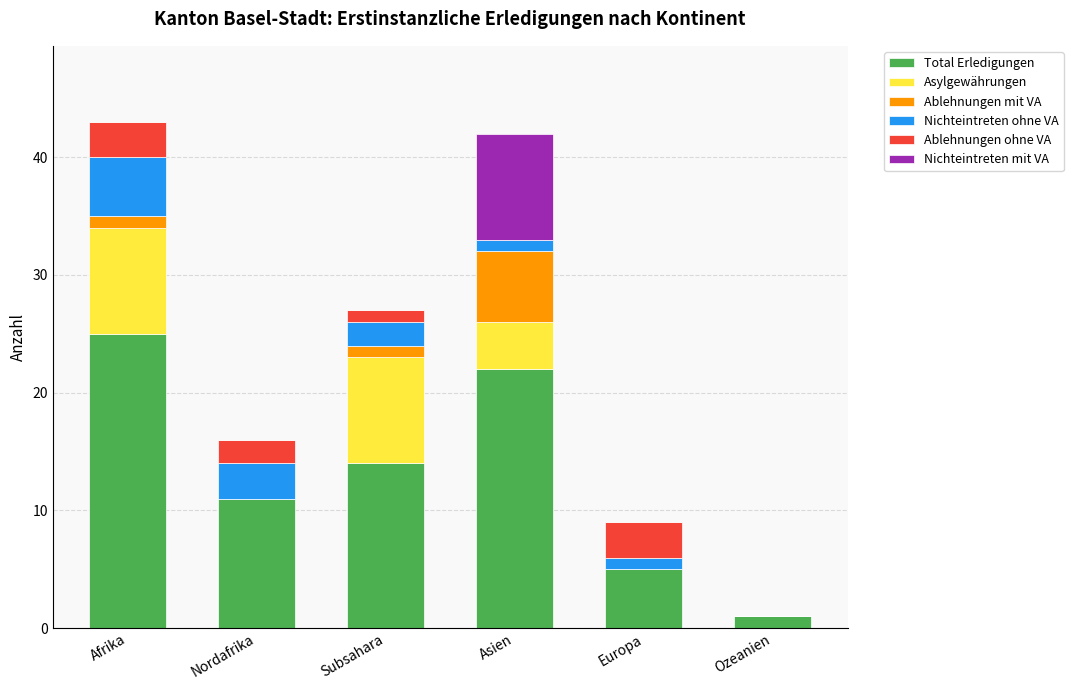

What is the total value across all series at Europa?

9